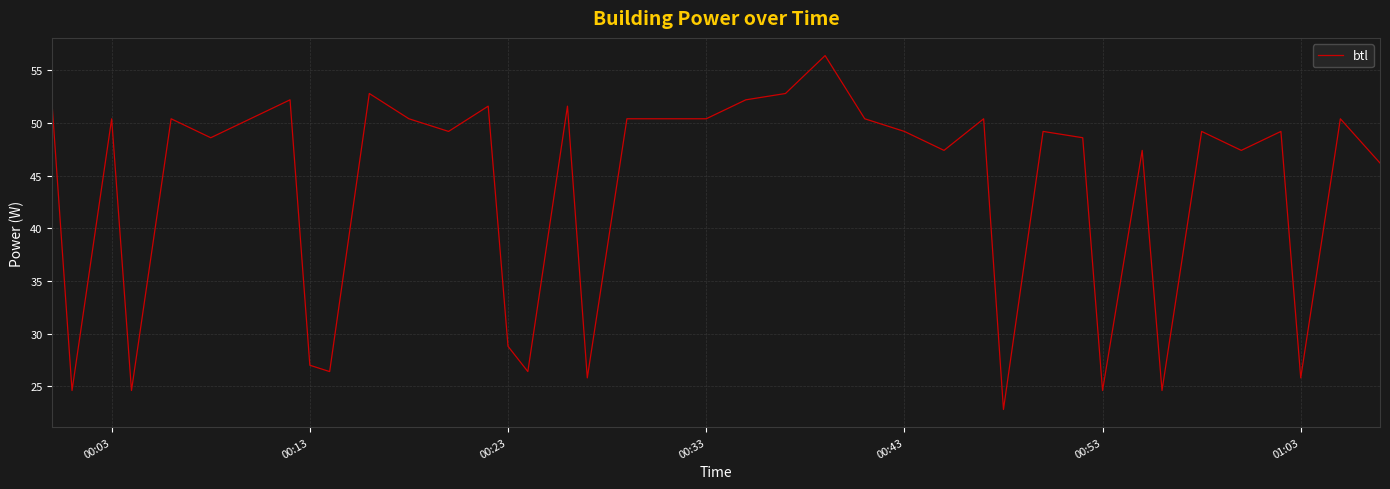

How many lines are shown in the chart?

1